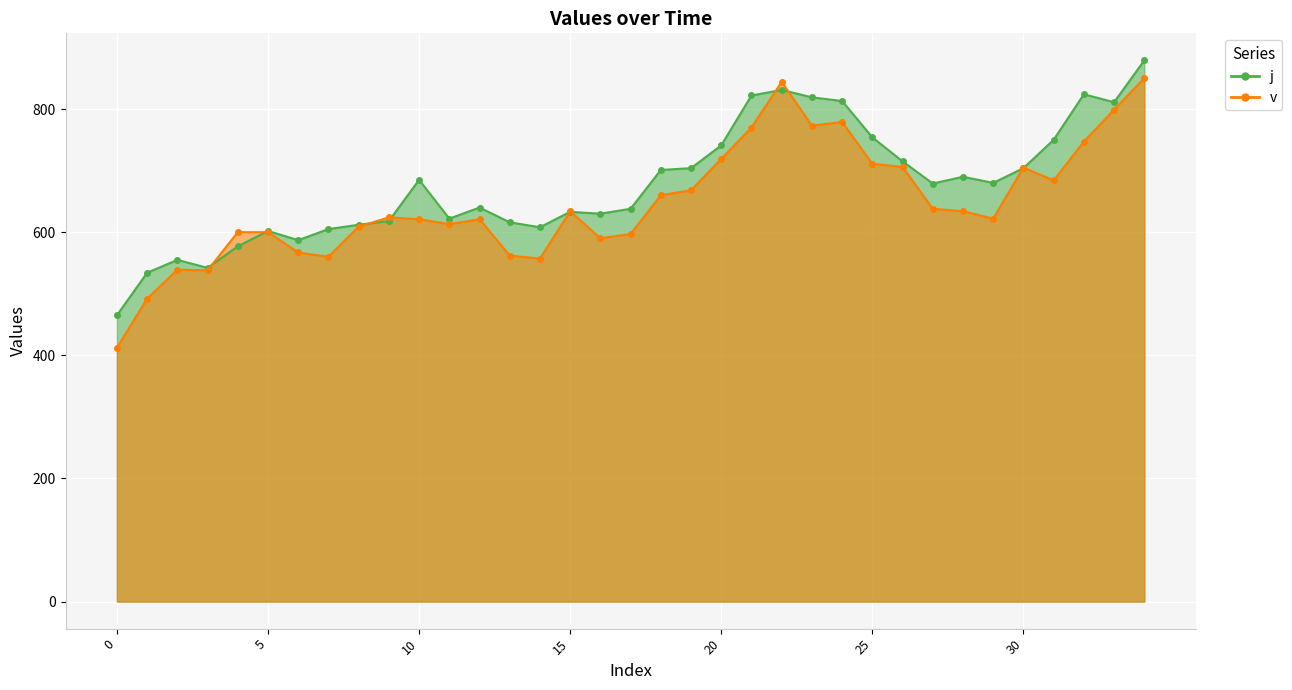

Where does the v series first go above 624?

15